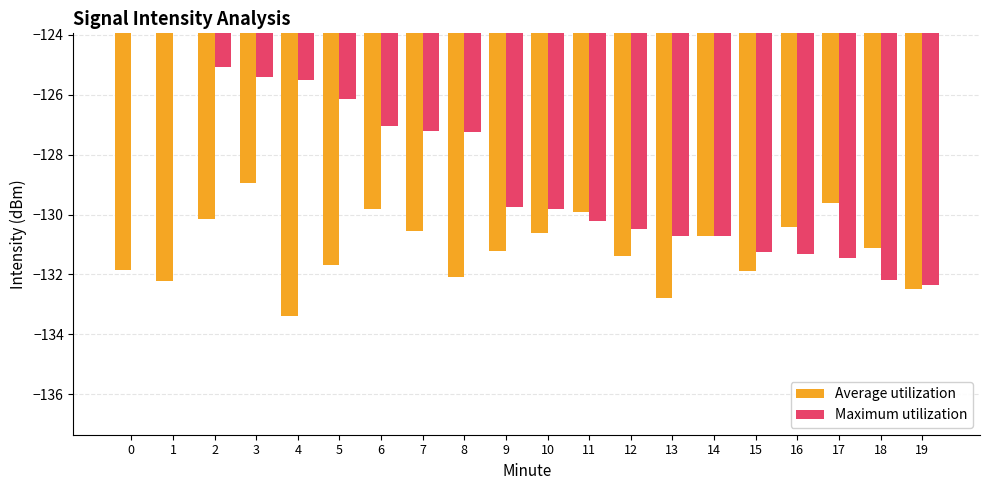

What is the approximate value of Average utilization at 5?

-131.7